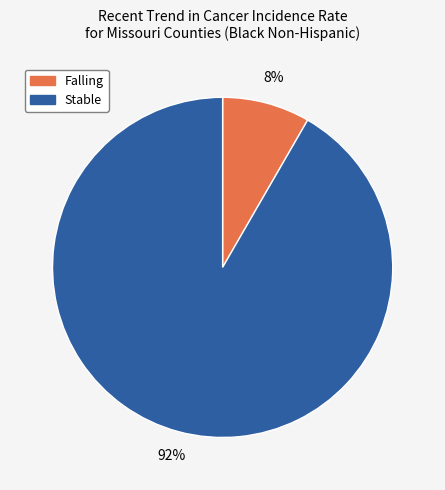

The Stable slice represents 92% of the pie. True or false?

True